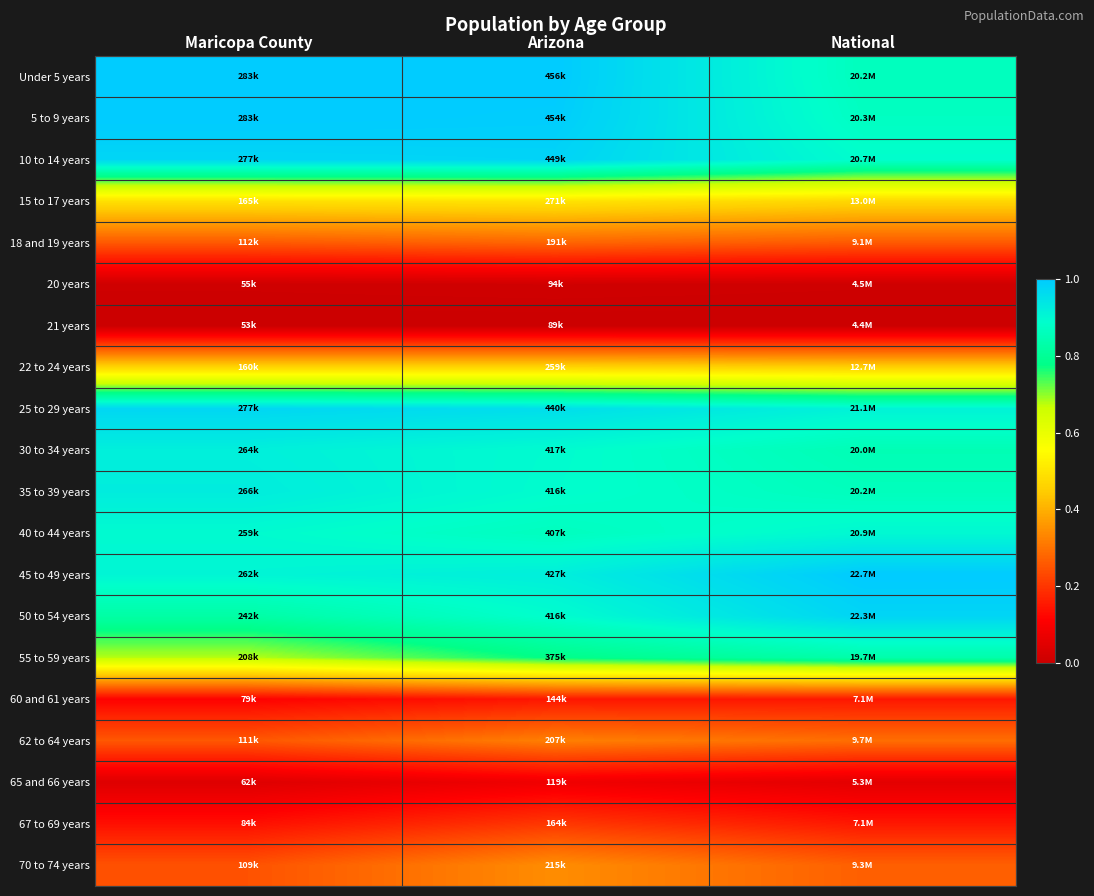

Count the number of categories in the chart.

3